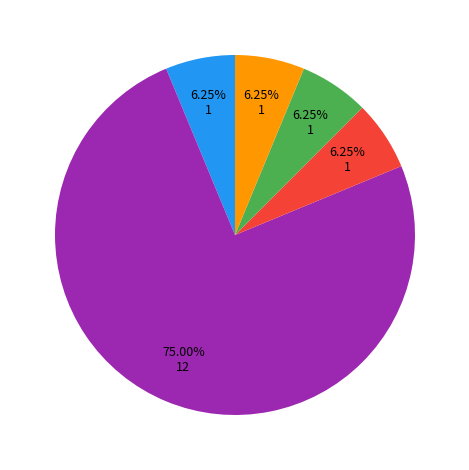

Is there a majority slice in this chart?

Yes